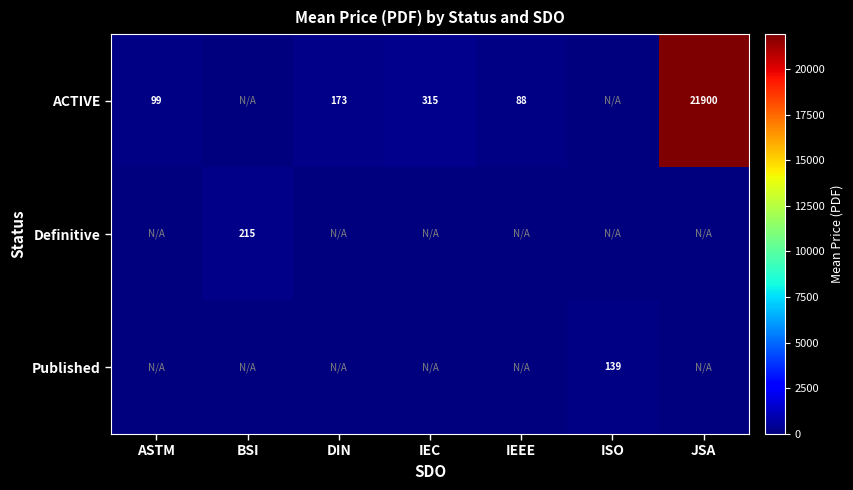

The ACTIVE series shows 173 at DIN. True or false?

True